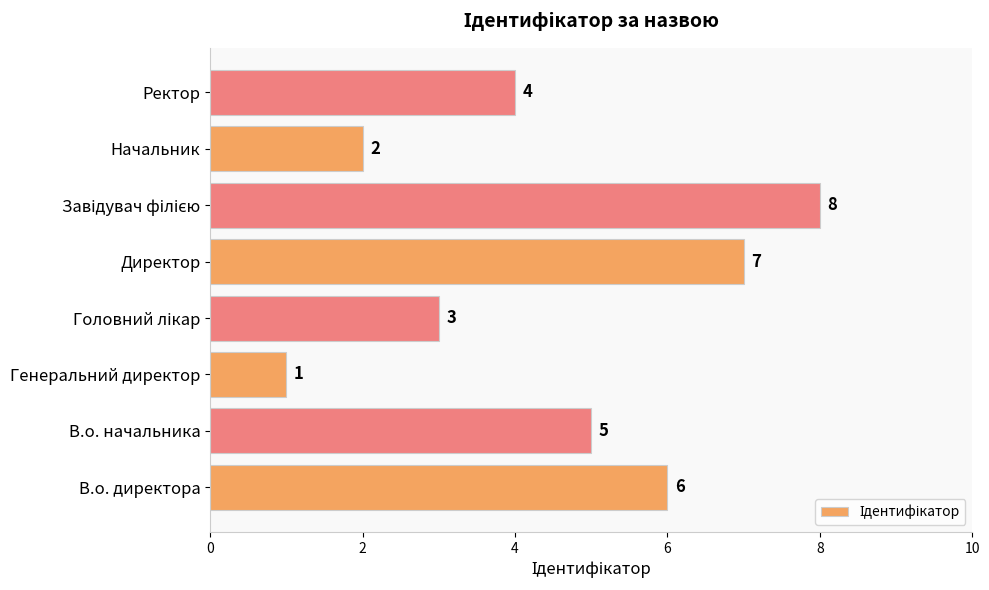

Reading bottom to top, transcribe all the data shown in this chart.

6	5	1	3	7	8	2	4